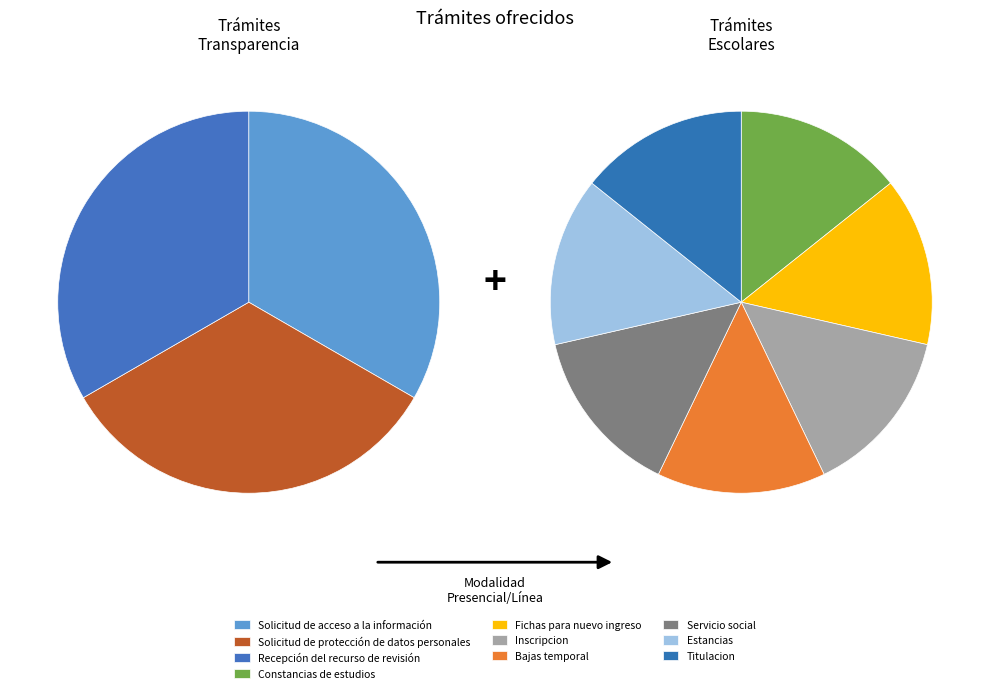

How many slices are in this pie chart?

10